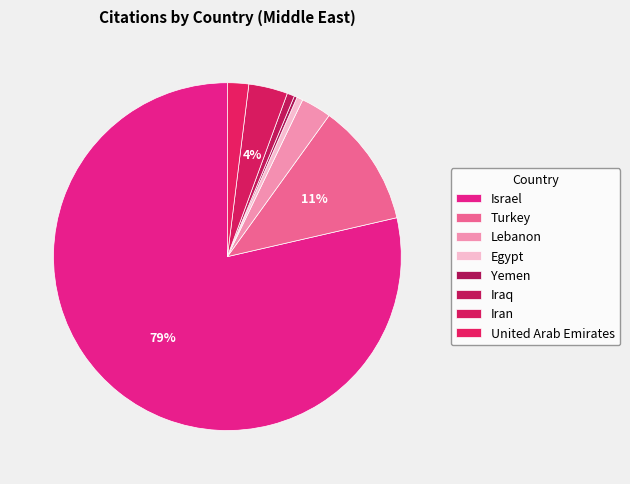

How many segments does this pie chart have?

8